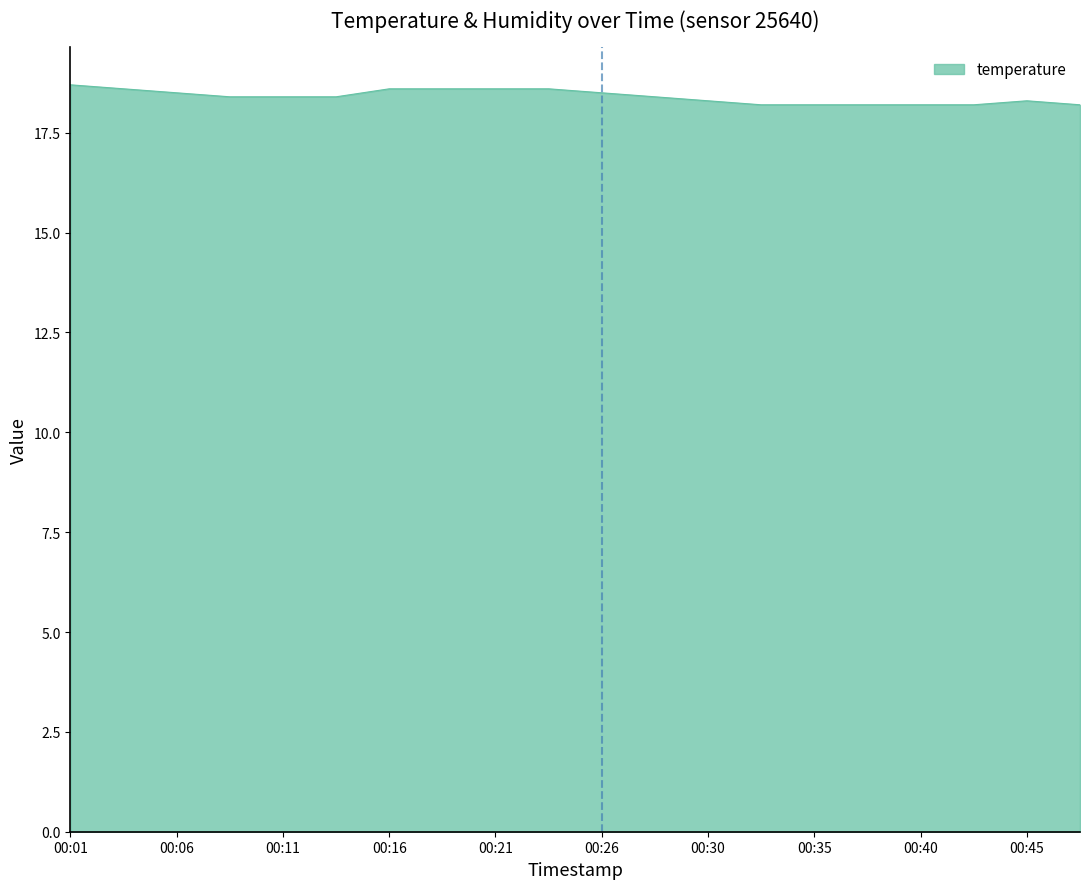

What is the minimum value shown in the chart?

18.2